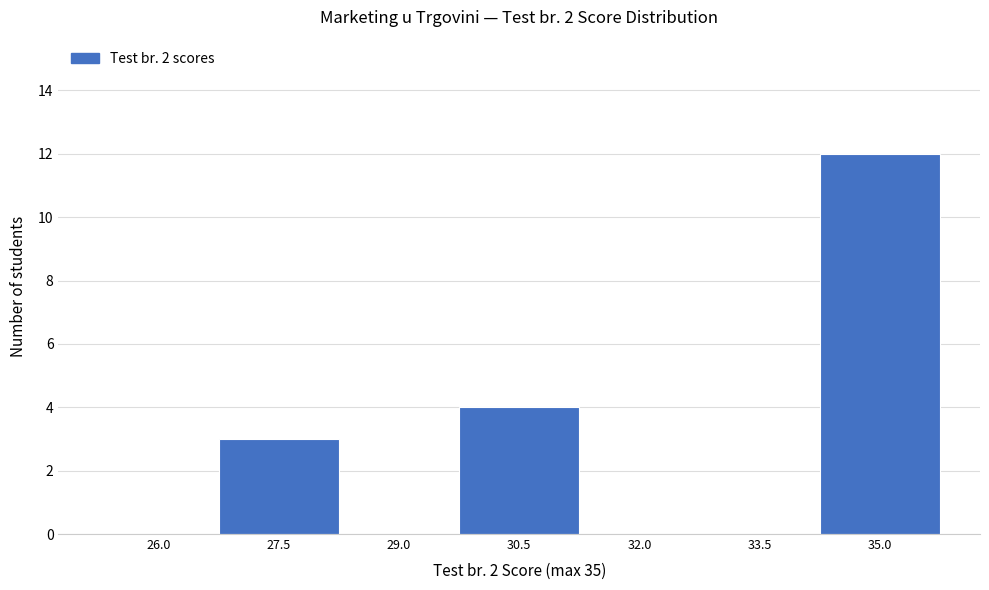

Reading right to left, what are all the values shown in this chart?

35.0=12	33.5=0	32.0=0	30.5=4	29.0=0	27.5=3	26.0=0